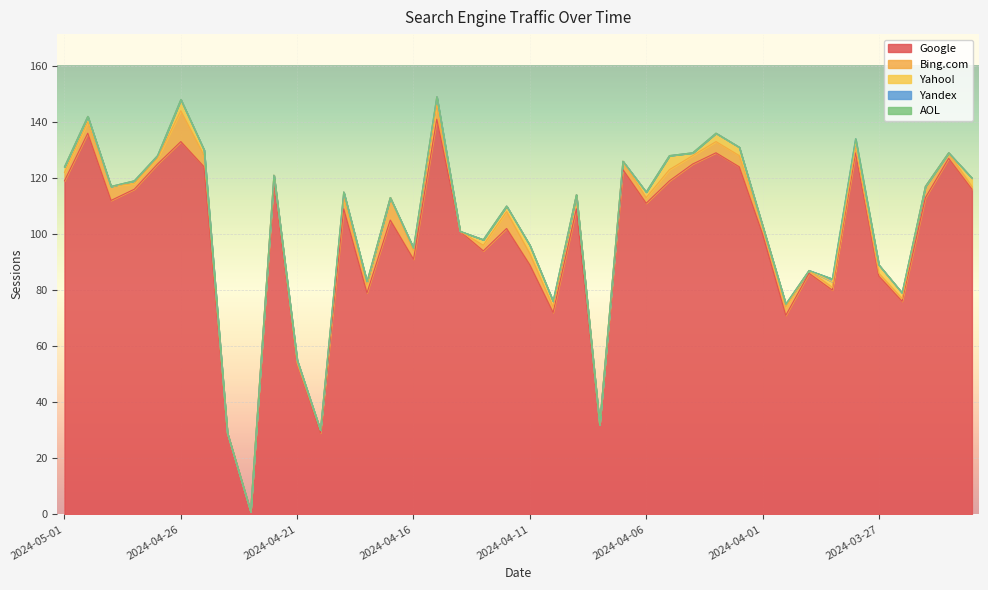

Which label corresponds to the largest value in the chart?

2024-04-15